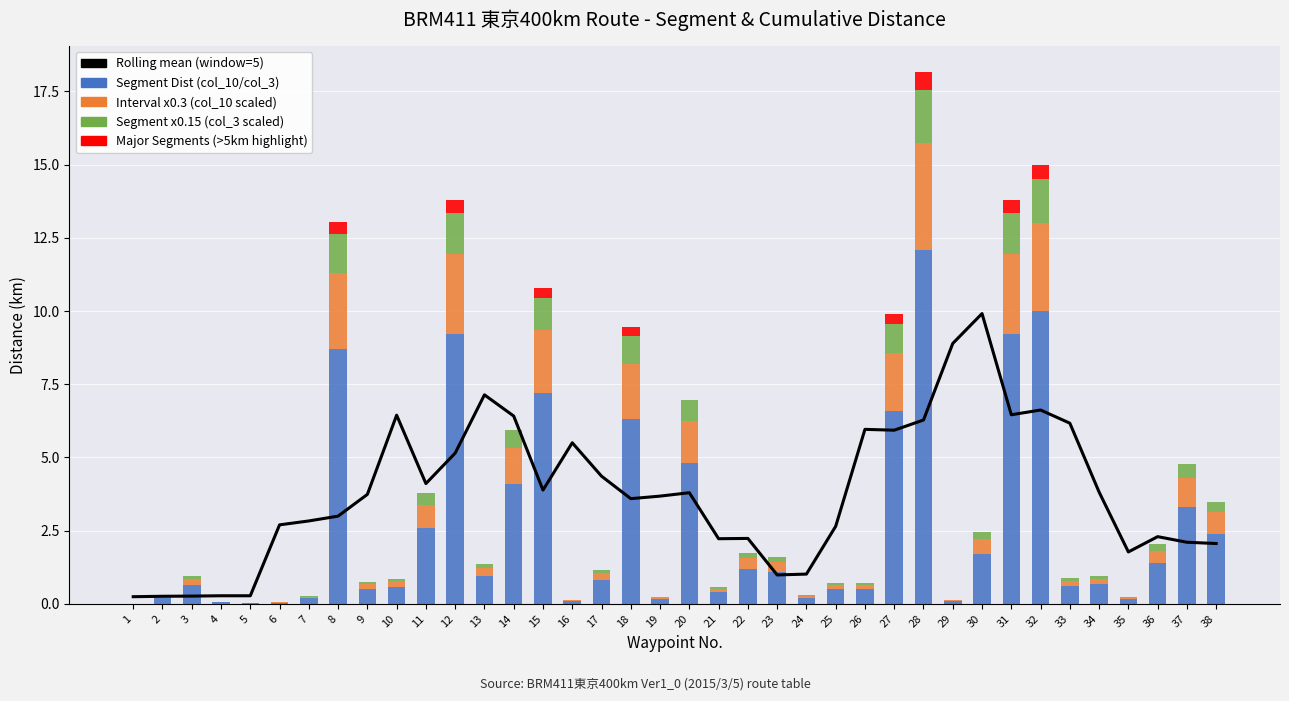

Rank the categories by Interval x0.3 (col_10 scaled) value from lowest to highest.

1, 5, 6, 4, 16, 29, 35, 19, 7, 2, 24, 21, 25, 26, 9, 10, 33, 3, 34, 17, 13, 23, 22, 36, 30, 38, 11, 37, 14, 20, 18, 27, 15, 8, 12, 31, 32, 28